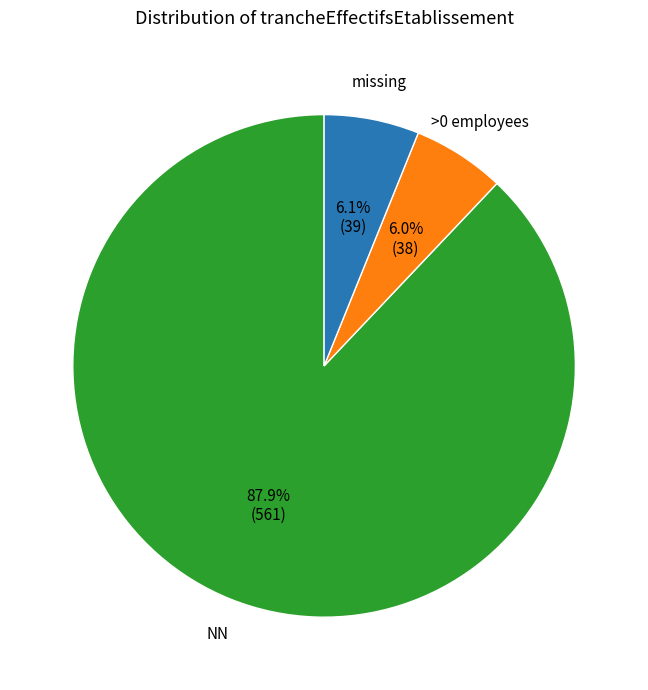

Does any single category account for the majority?

Yes